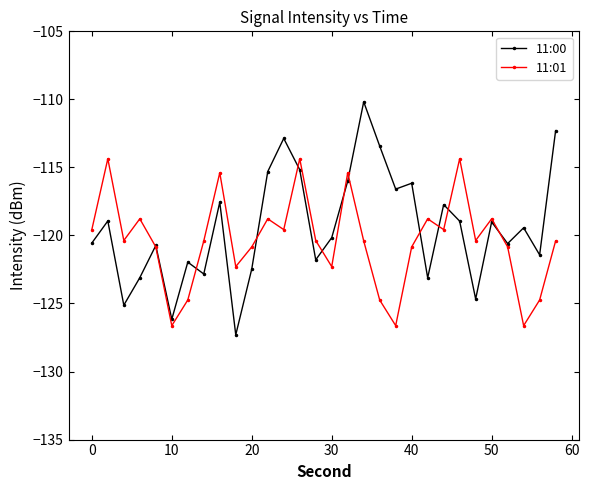

What is the value of the 11:01 point at the 25th from the left?

-120.4